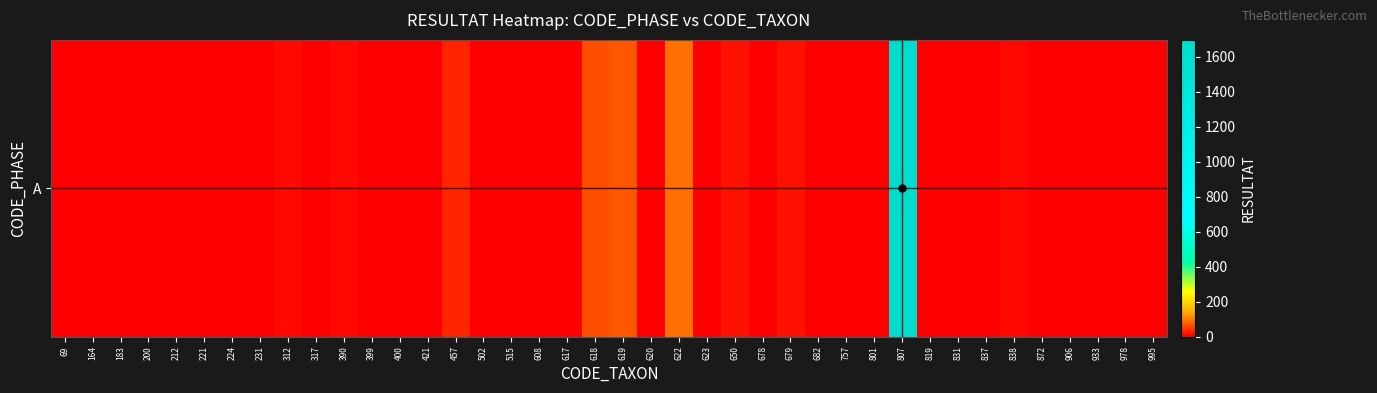

List the labels in order of value, smallest first.

183, 221, 399, 400, 502, 608, 617, 757, 801, 819, 831, 164, 212, 231, 317, 421, 515, 837, 906, 995, 224, 872, 933, 200, 682, 620, 623, 978, 69, 678, 312, 390, 838, 650, 679, 457, 618, 619, 622, 807